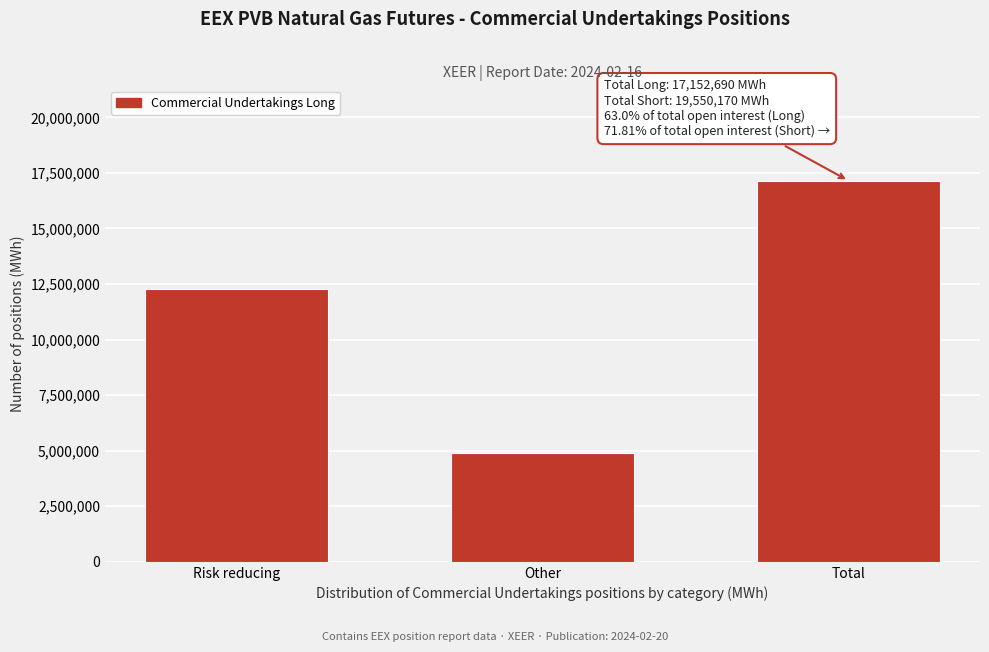

Reading left to right, transcribe all the data shown in this chart.

12255700	4896990	17152690